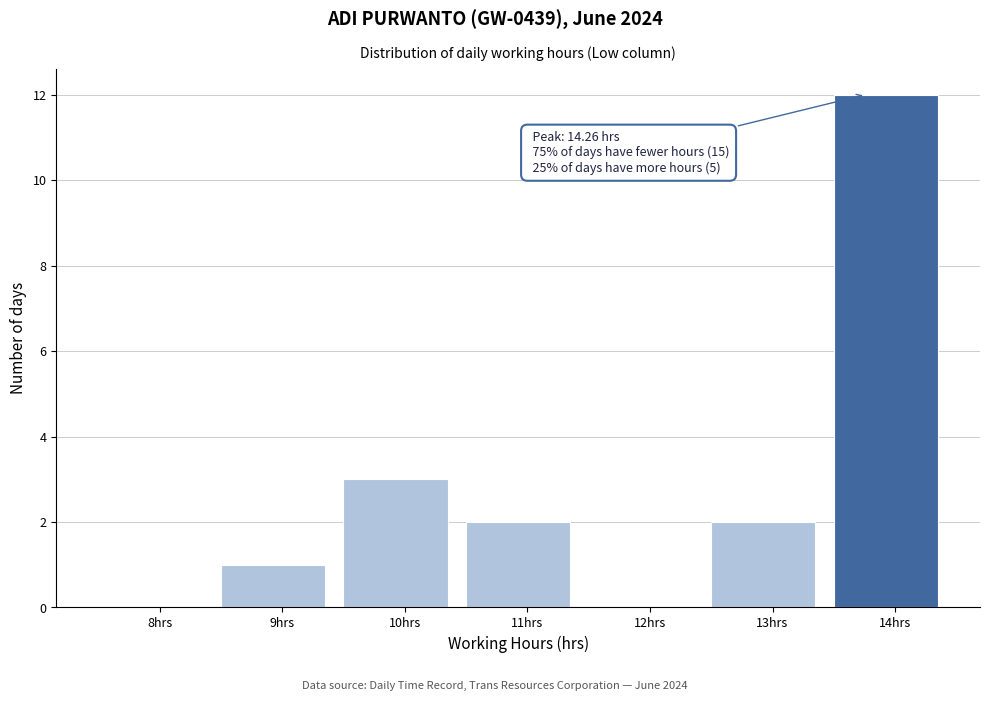

Reading left to right, list all the values displayed in this chart.

8hrs=0	9hrs=1	10hrs=3	11hrs=2	12hrs=0	13hrs=2	14hrs=12